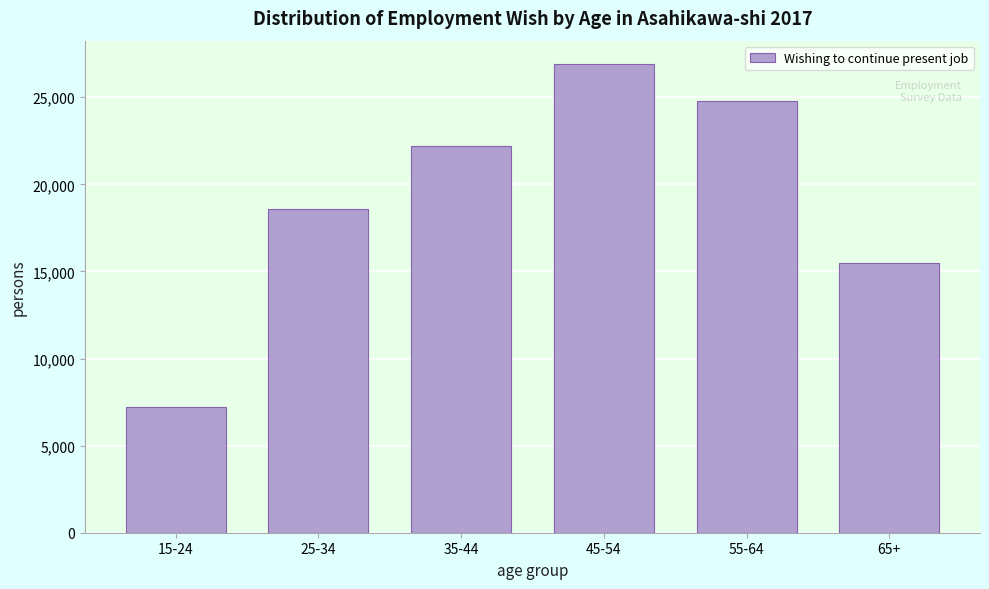

Reading left to right, transcribe all the data shown in this chart.

15-24=7200	25-34=18600	35-44=22200	45-54=26900	55-64=24800	65+=15500